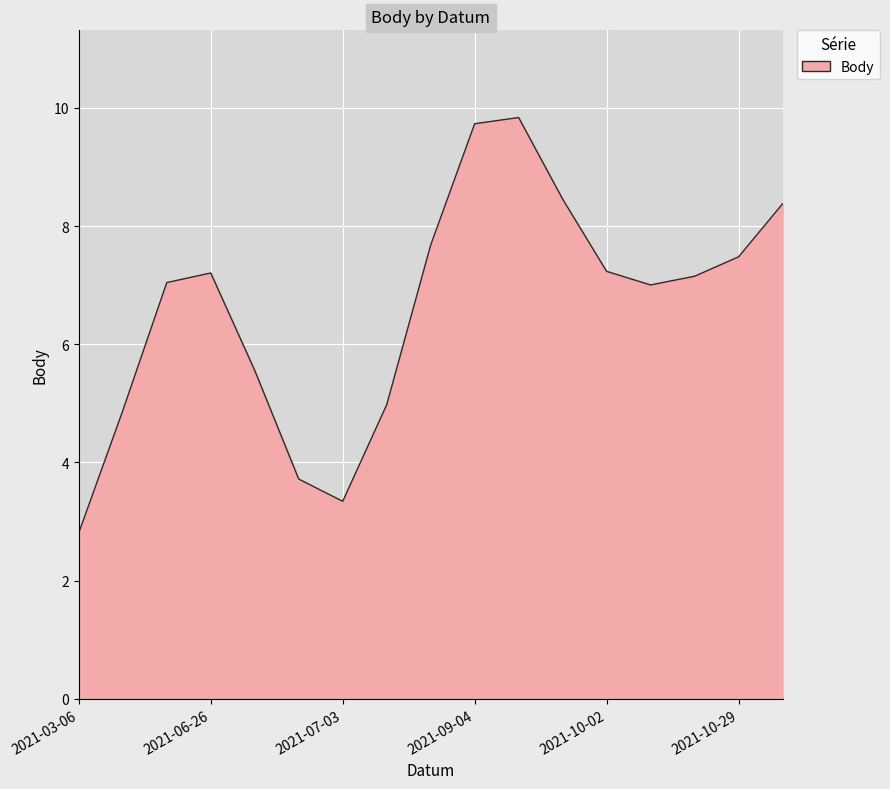

What is the maximum value shown in the chart?

9.8